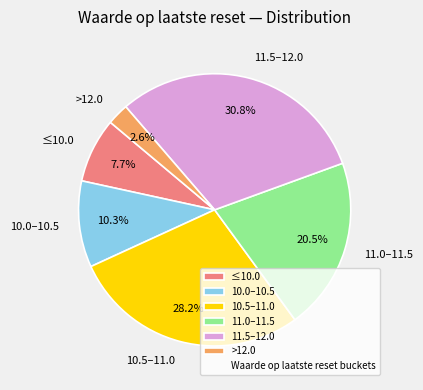

What percentage is NOT represented by ≤10.0?

92.3%